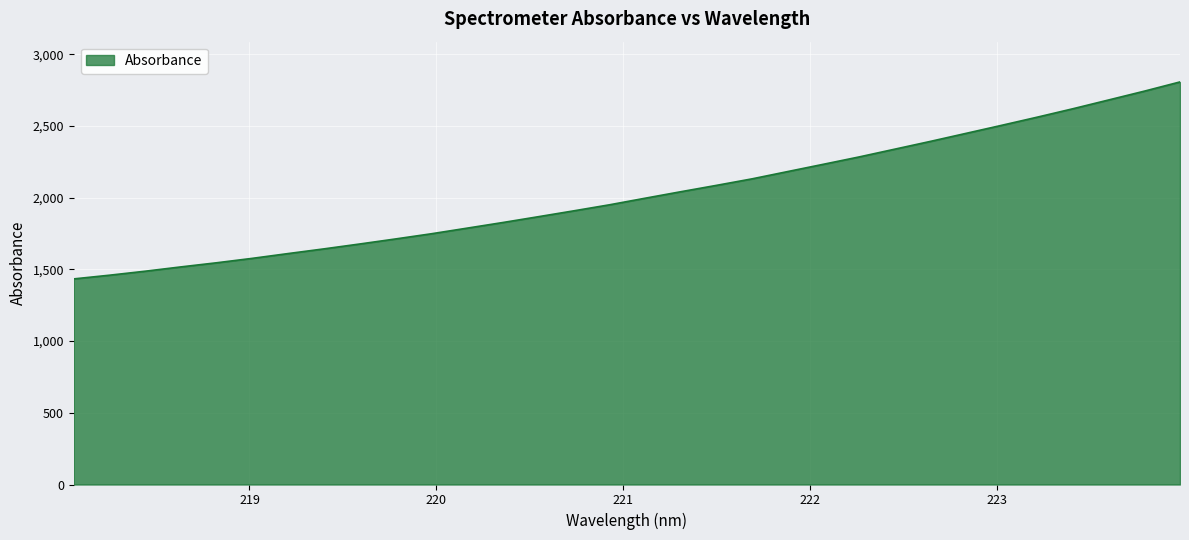

What is the smallest value displayed?

1433.6